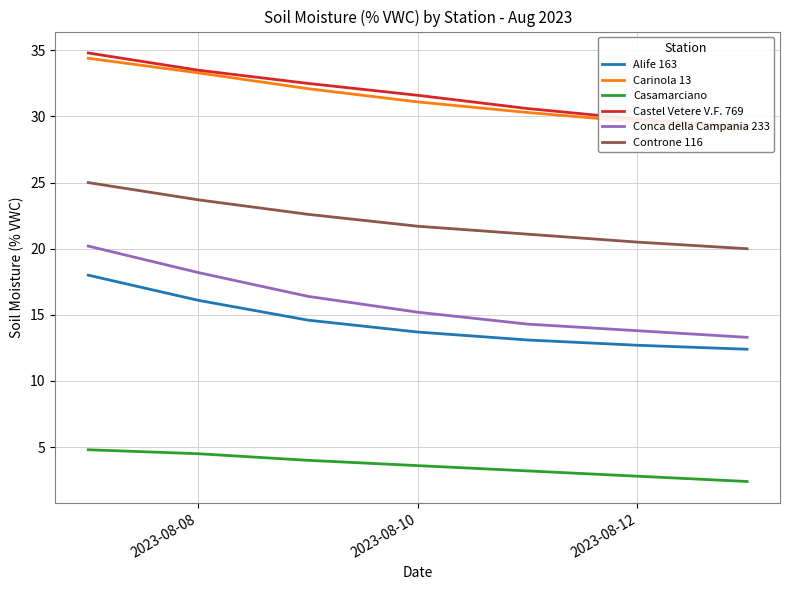

What is the maximum value for Alife 163?

18.0